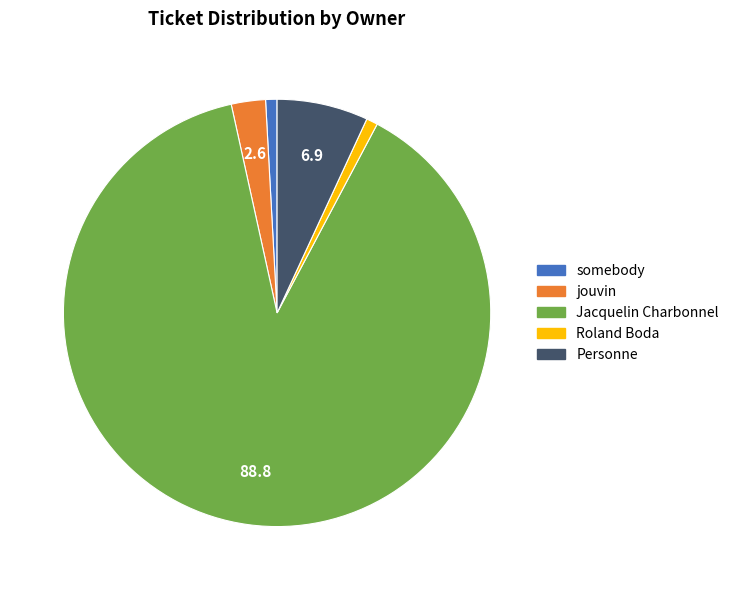

Is the sum of Personne and Jacquelin Charbonnel greater than half?

Yes